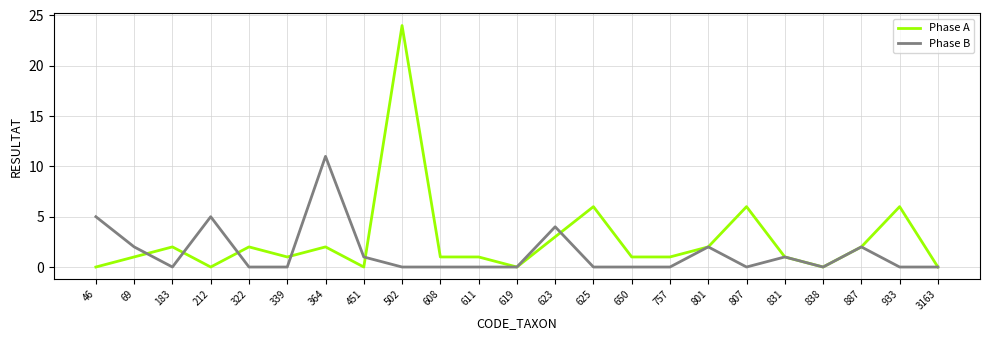

Between 183 and 887, which series saw the biggest shift?

Phase B